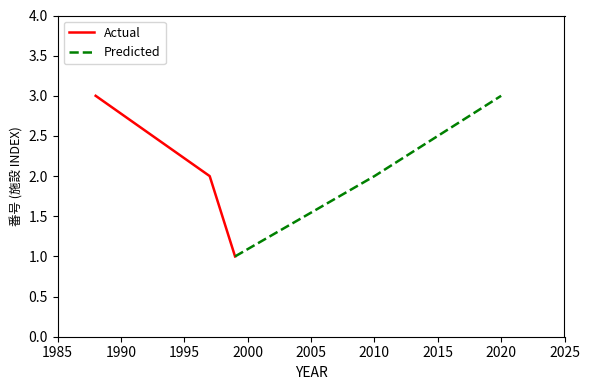

What is the highest value of the Actual series?

3